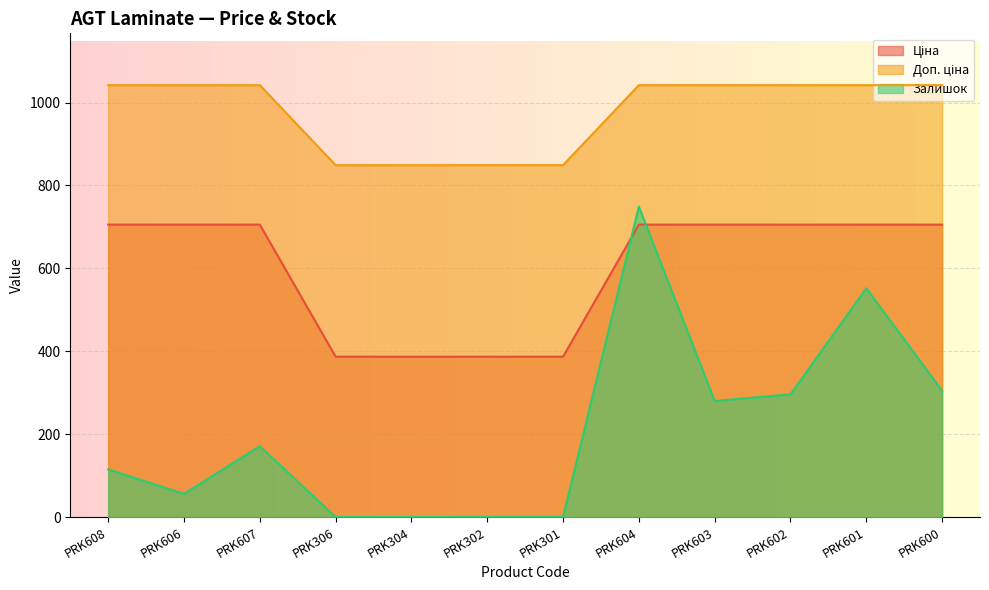

What is the greatest value displayed?

1042.0